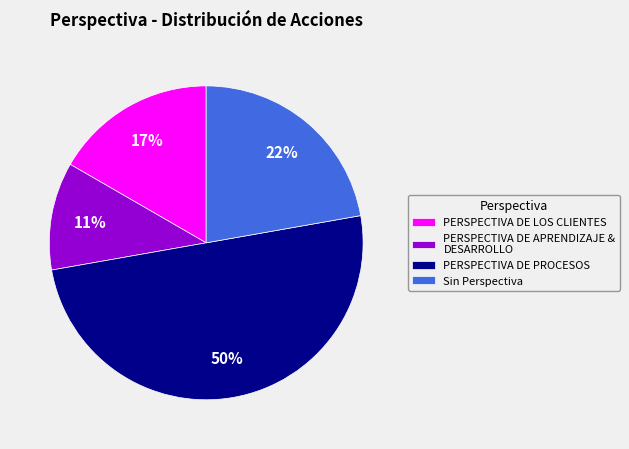

Is PERSPECTIVA DE APRENDIZAJE & DESARROLLO the majority of the pie?

No